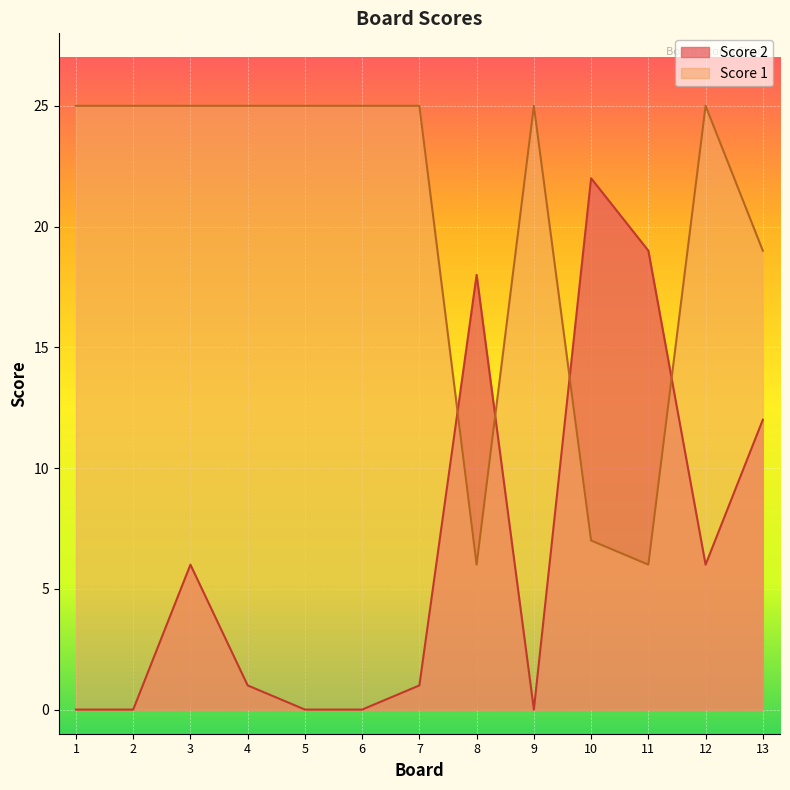

How many values in the Score 1 series are below 25?

4